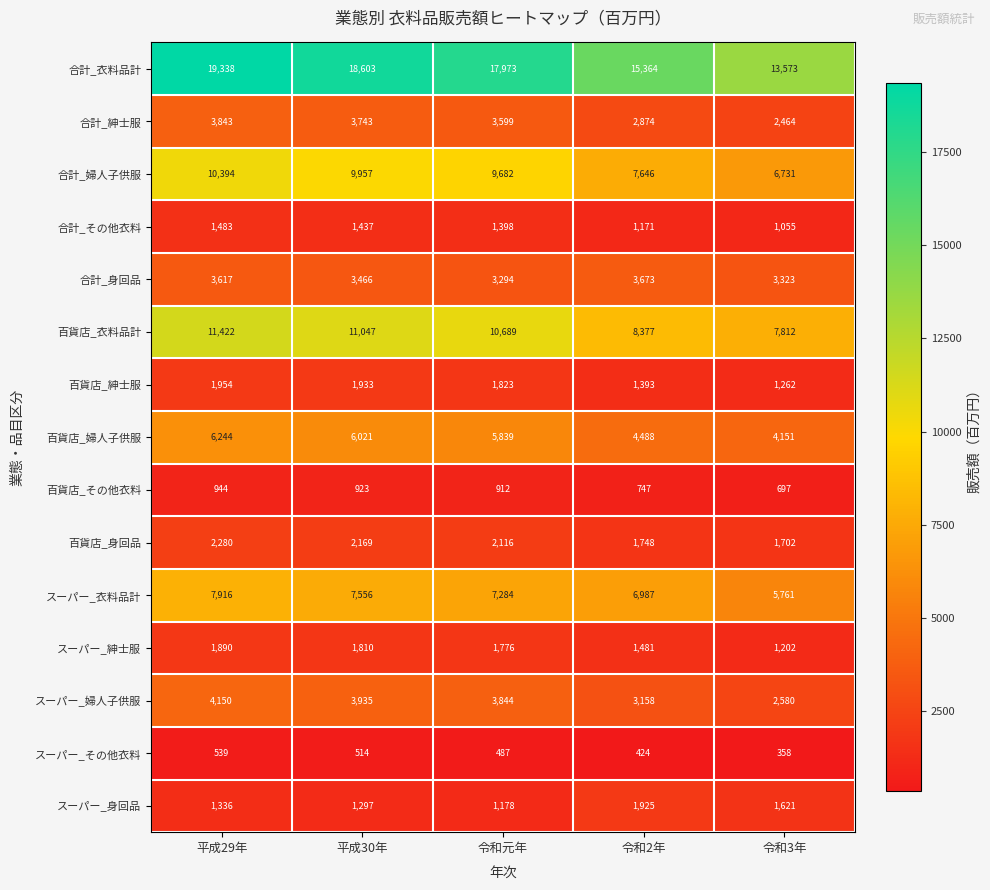

What is the sum of all 百貨店_婦人子供服 values?

26743